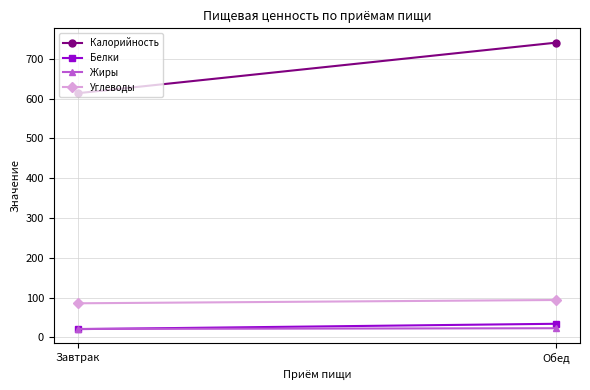

What is the total value across all series at Завтрак?

741.3